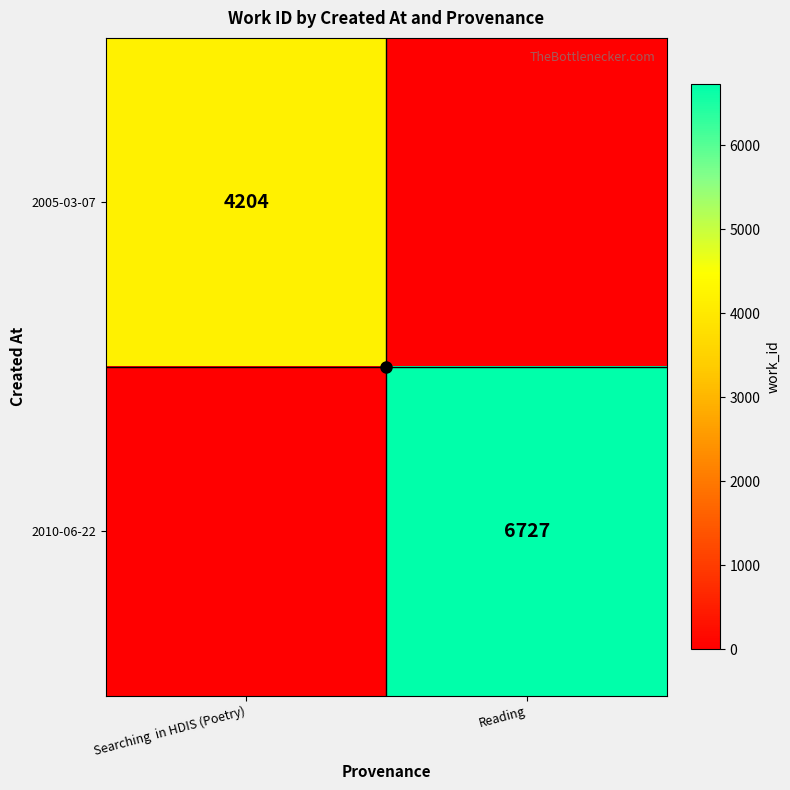

How many categories are shown in the chart?

2